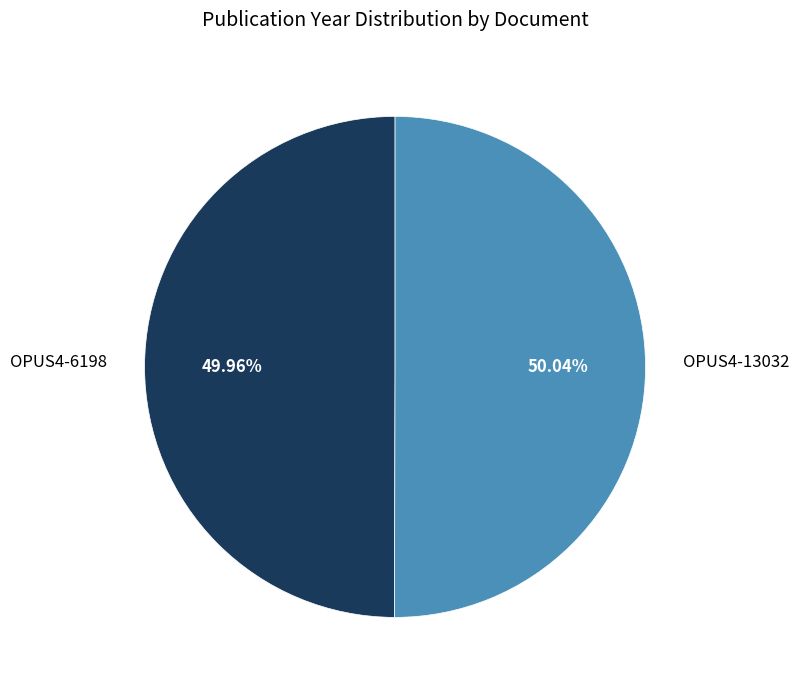

Is there any slice that represents more than half of the pie?

Yes